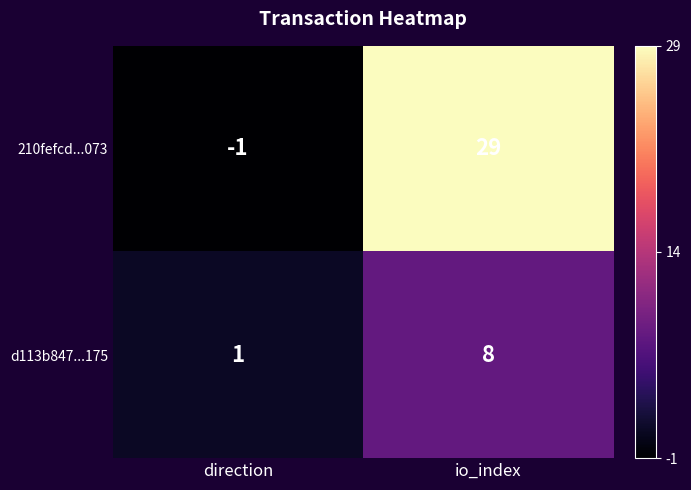

How many values in the 210fefcd...073 series are below 29?

1